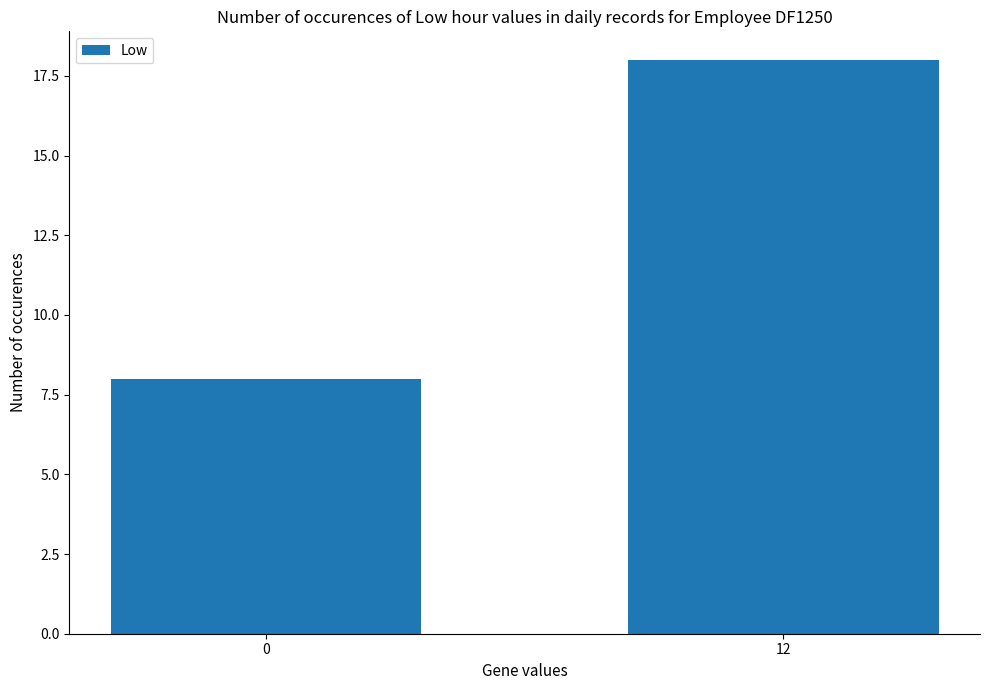

What is the approximate value at 0?

8